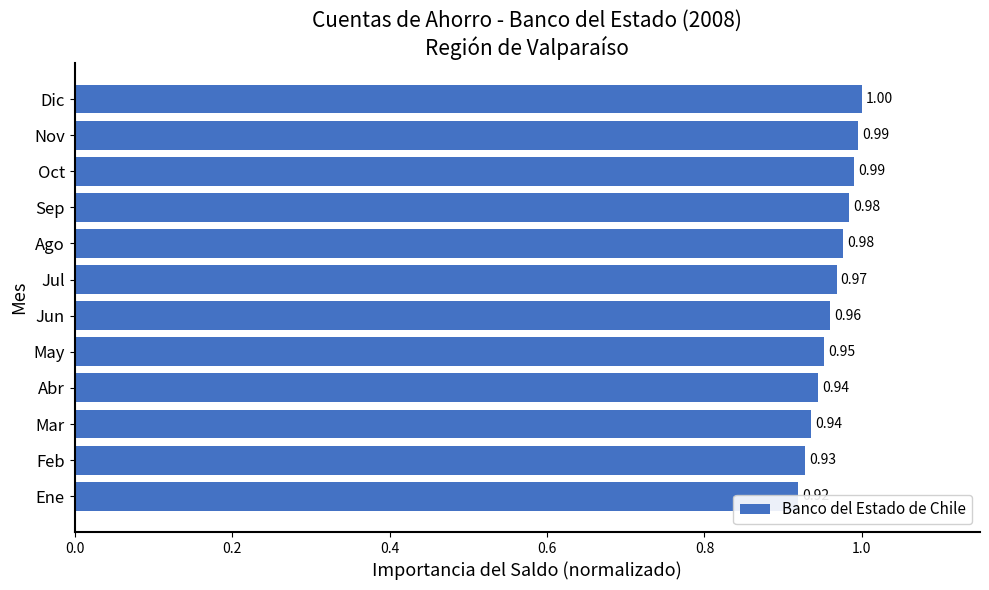

The value at Sep is 1.3. True or false?

False